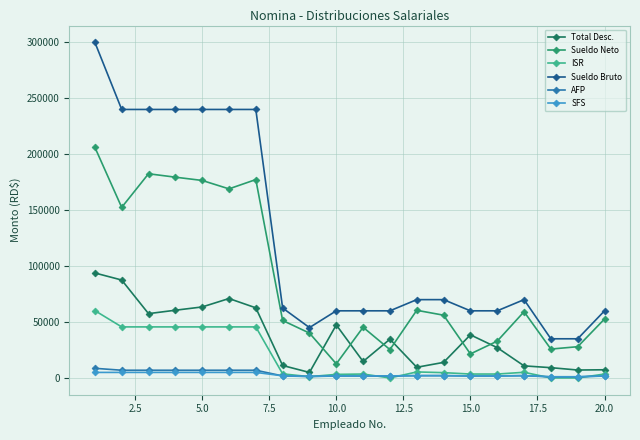

How many distinct data groups are displayed?

6